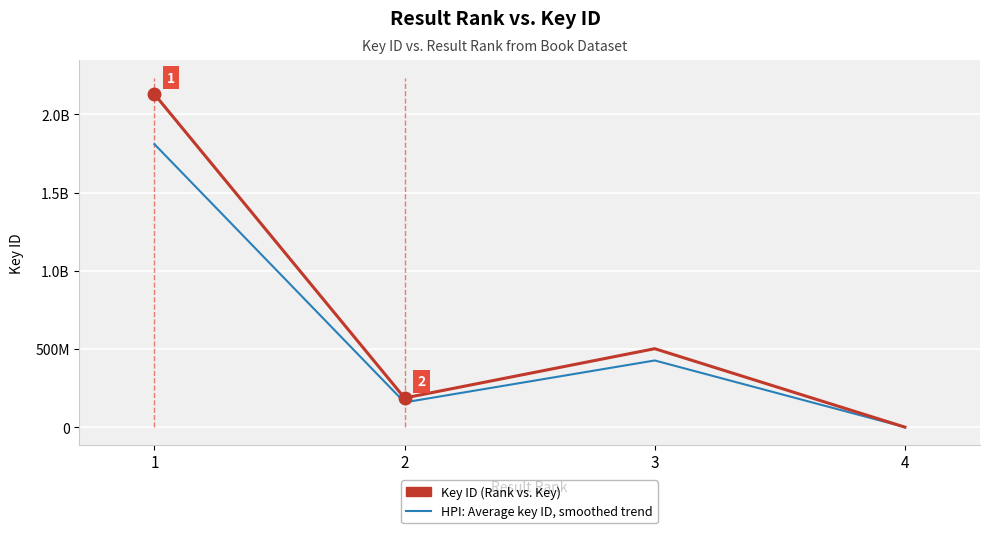

Is it true that Key ID (Rank vs. Key) equals 186671141.0 at 2?

True